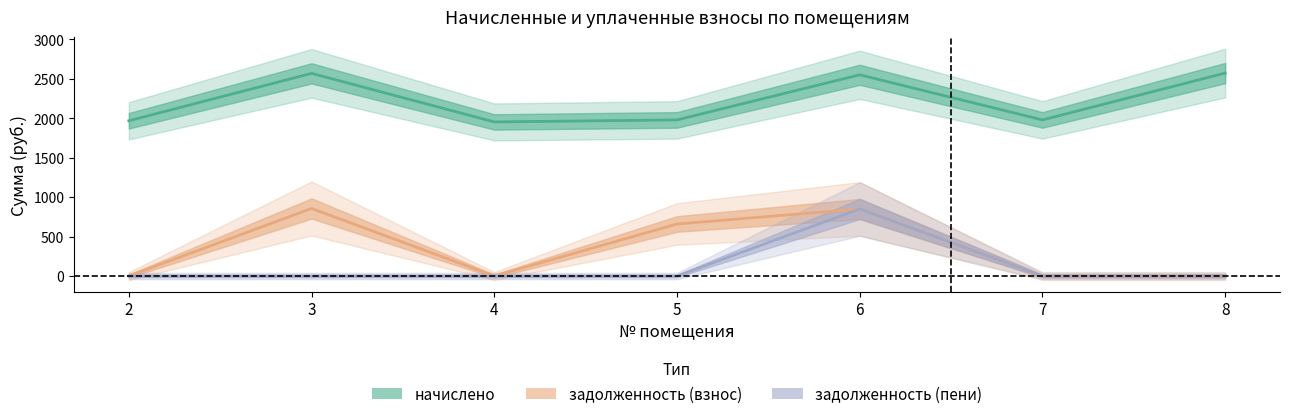

How many lines are shown in the chart?

3